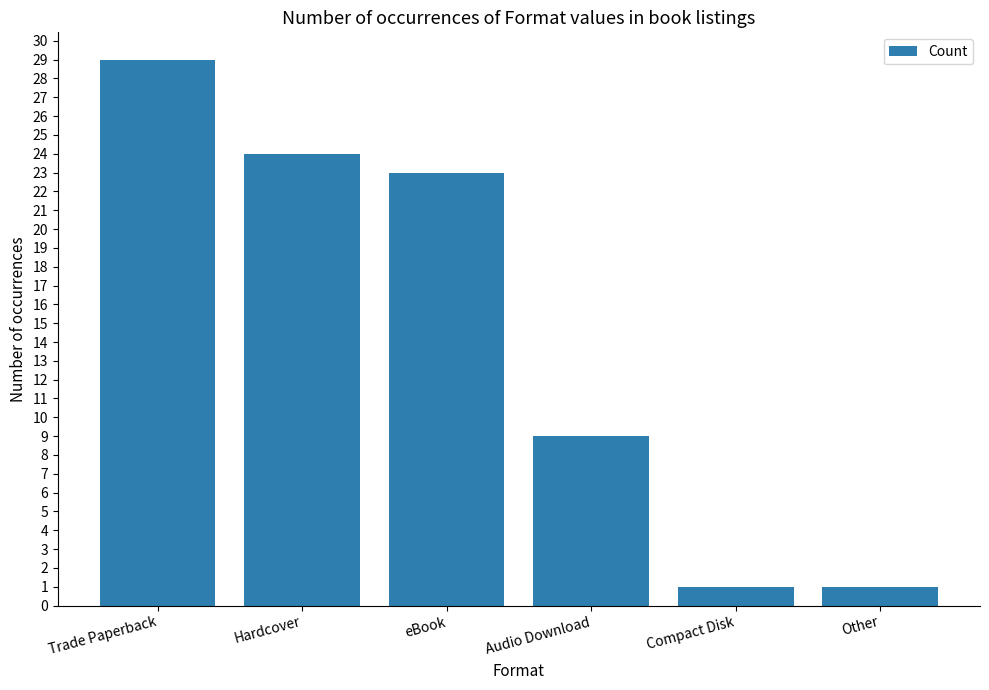

Count the number of data series in this chart.

1